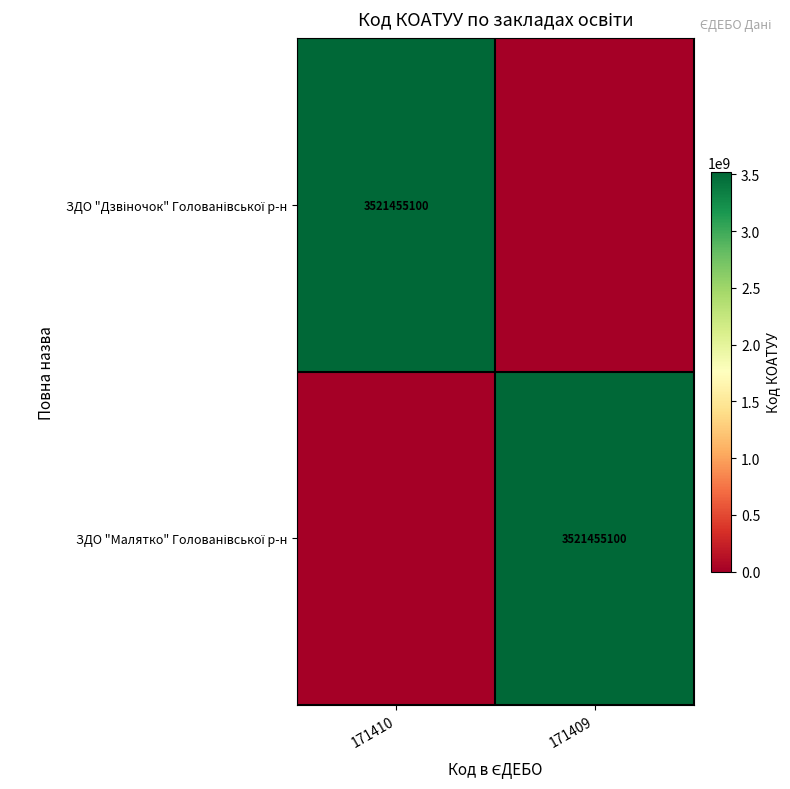

Count the ЗДО "Малятко" Голованівської р-н values in the range 0 to 3521455100.

2